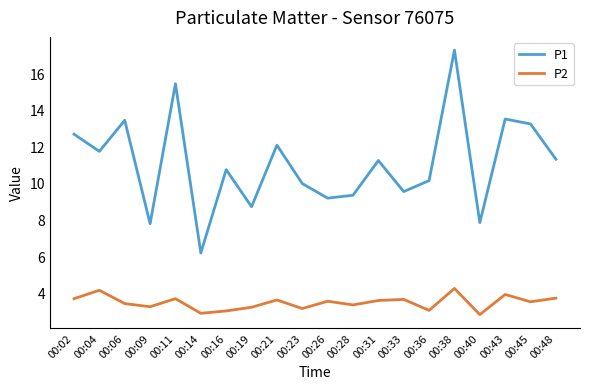

Is the value of P2 at 00:14 greater than the value of P1 at 00:28?

No